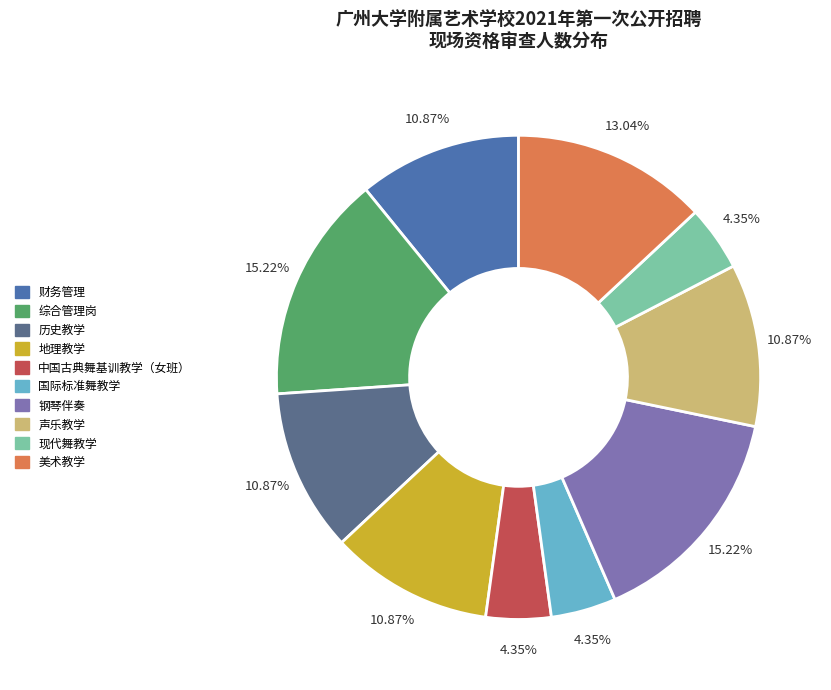

Approximately how many times larger is the value at 声乐教学 compared to 中国古典舞基训教学（女班）?

2.5